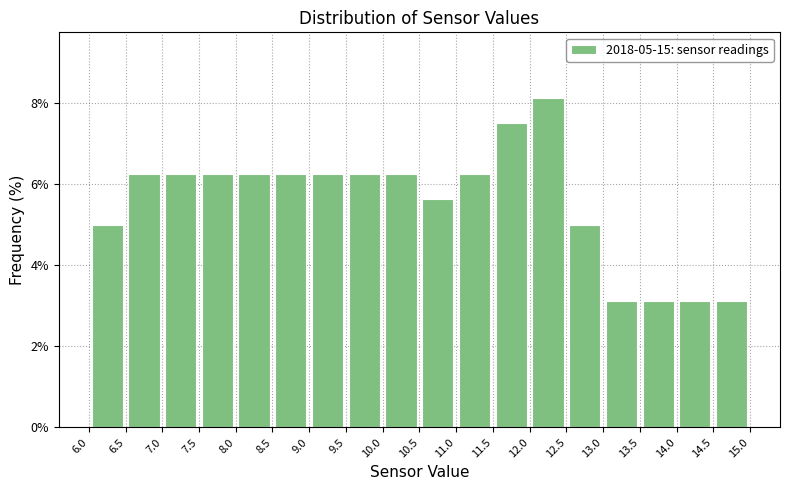

Over which range of the x-axis is the bar tallest?

12.0 to 12.5